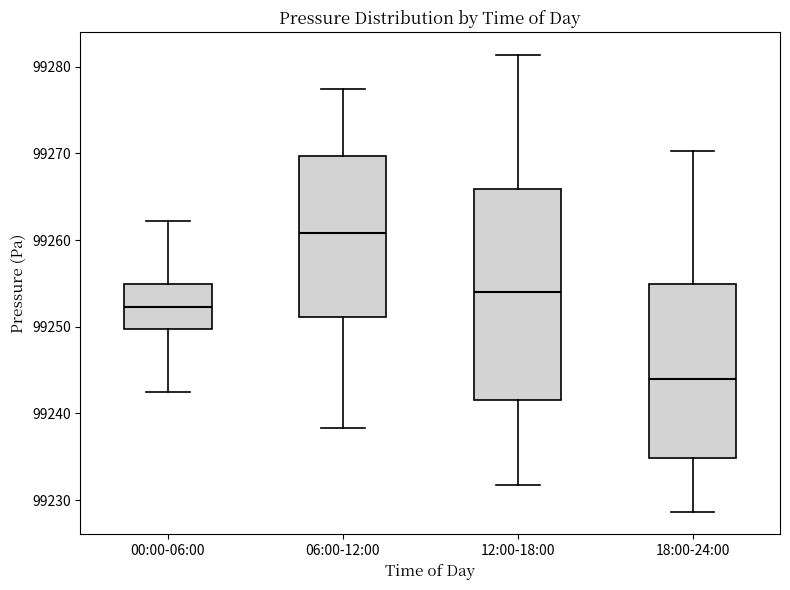

Which box has the lowest median line?

18:00-24:00